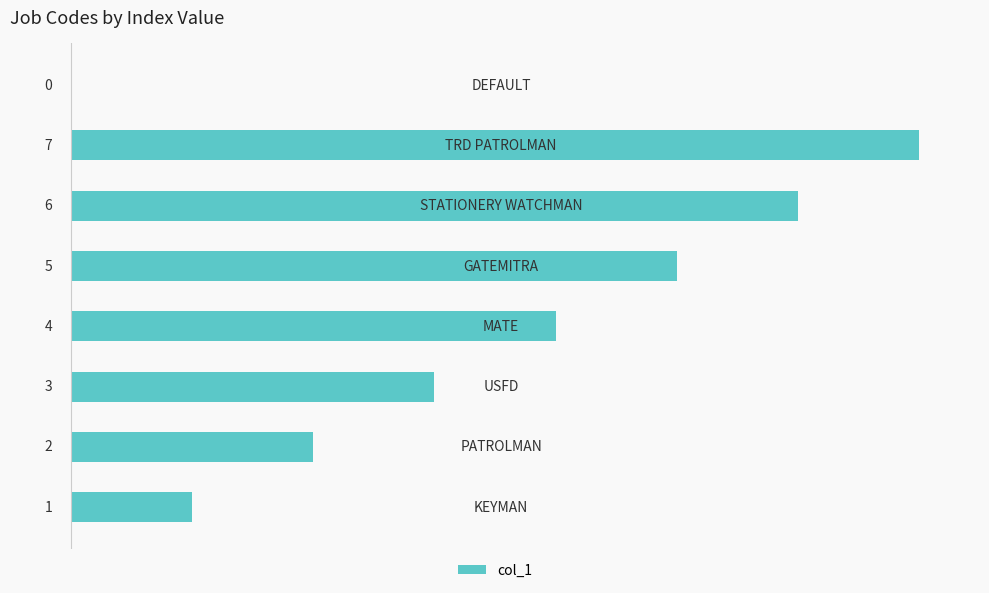

What is the maximum value shown in the chart?

7